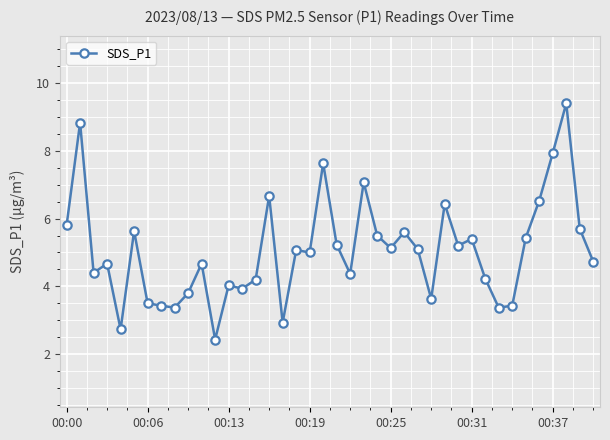

Does the chart display data point markers on the line(s)?

Yes